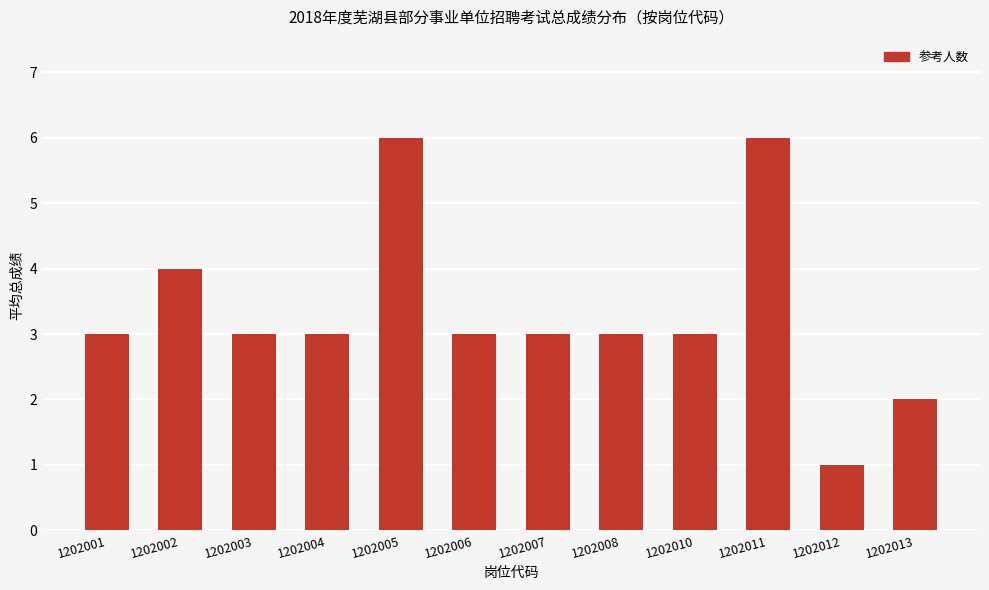

Is it true that the value at 1202005 is 11?

False